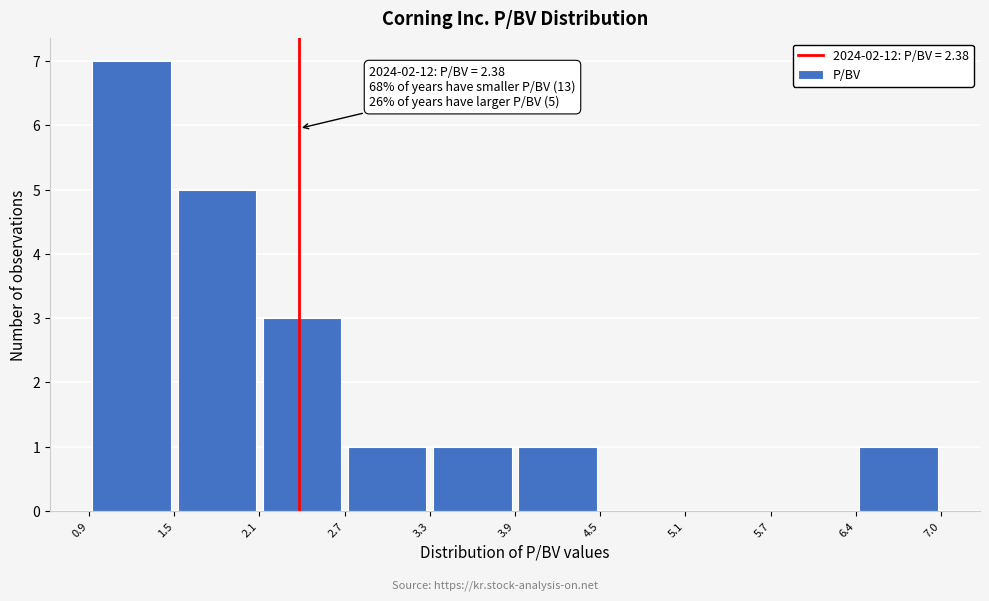

Which range on the x-axis has the tallest bar?

0.9 to 1.5